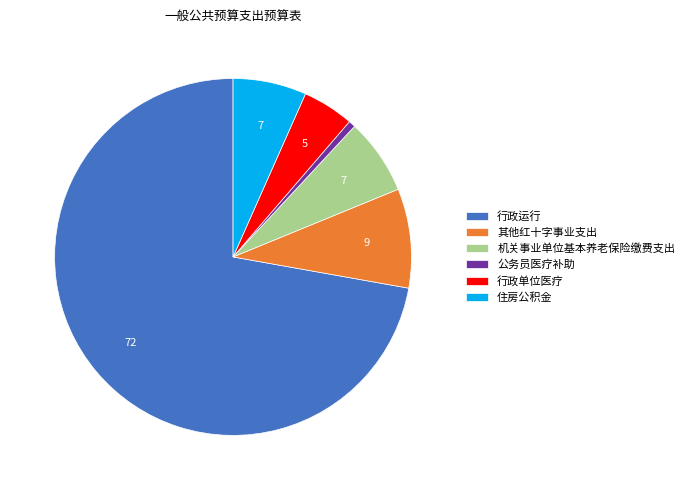

Which category has the biggest portion of the pie?

行政运行